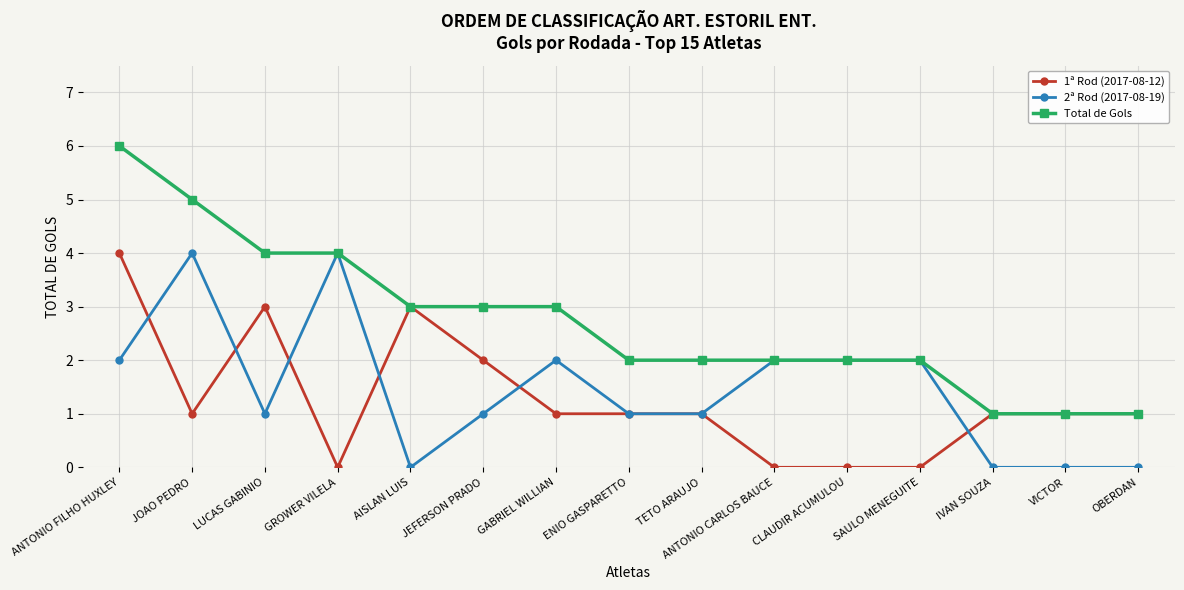

What is the average value of the 2ª Rod (2017-08-19) series?

1